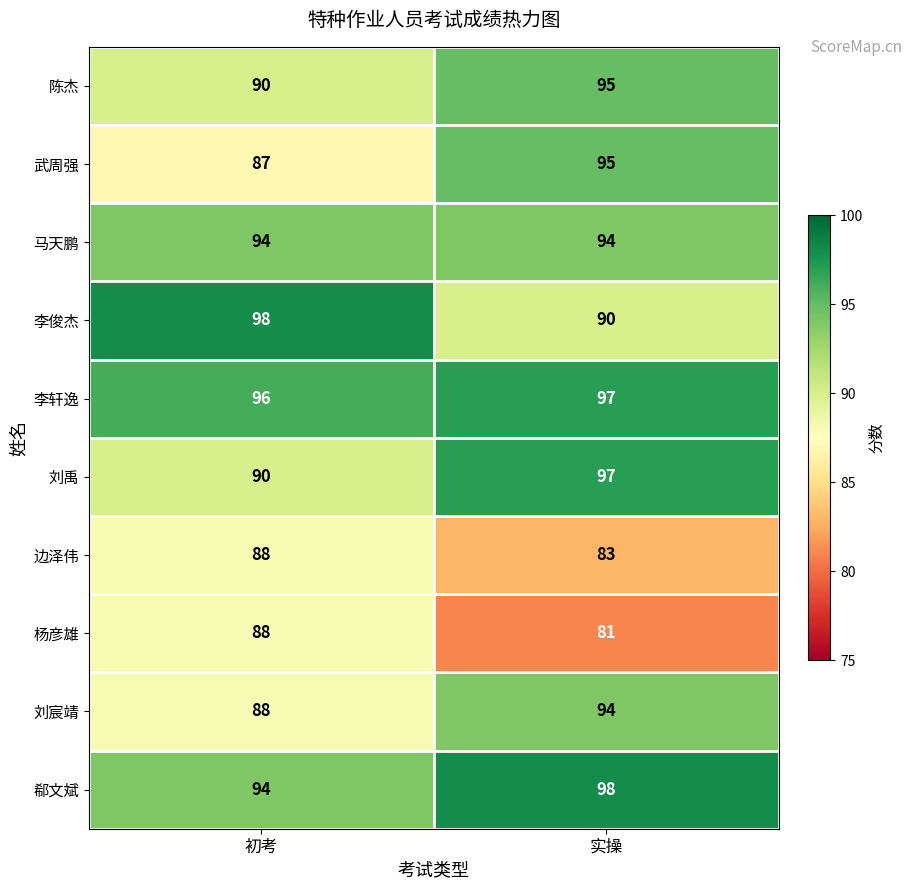

What is the spread (max minus min) of values at 实操?

17